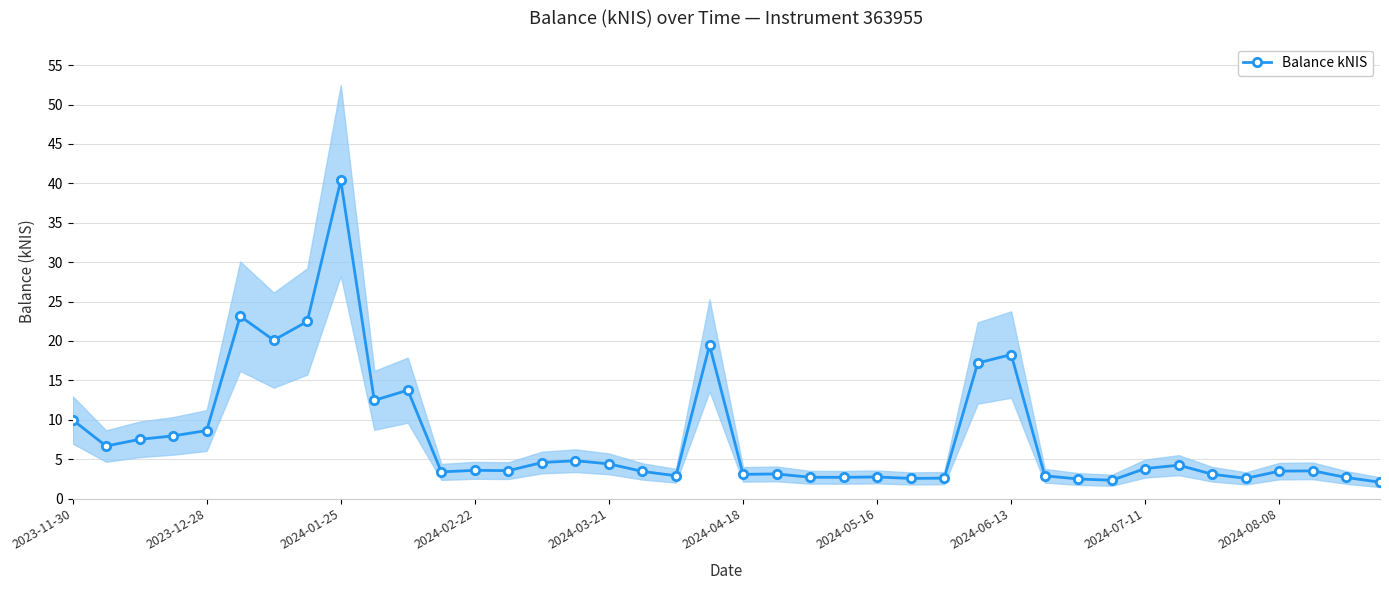

What is the lowest value of the Balance kNIS series?

2.1